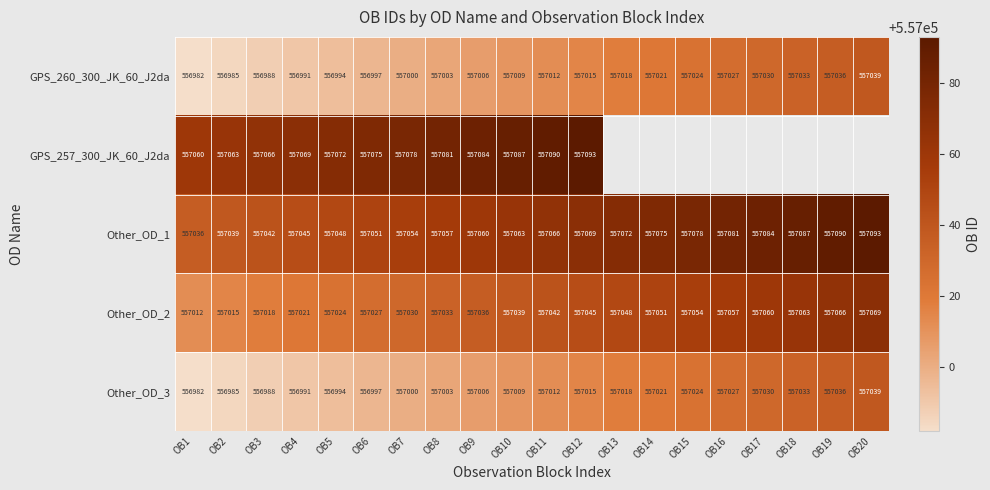

Read the Other_OD_2 value at OB9, to the nearest 5.

557035